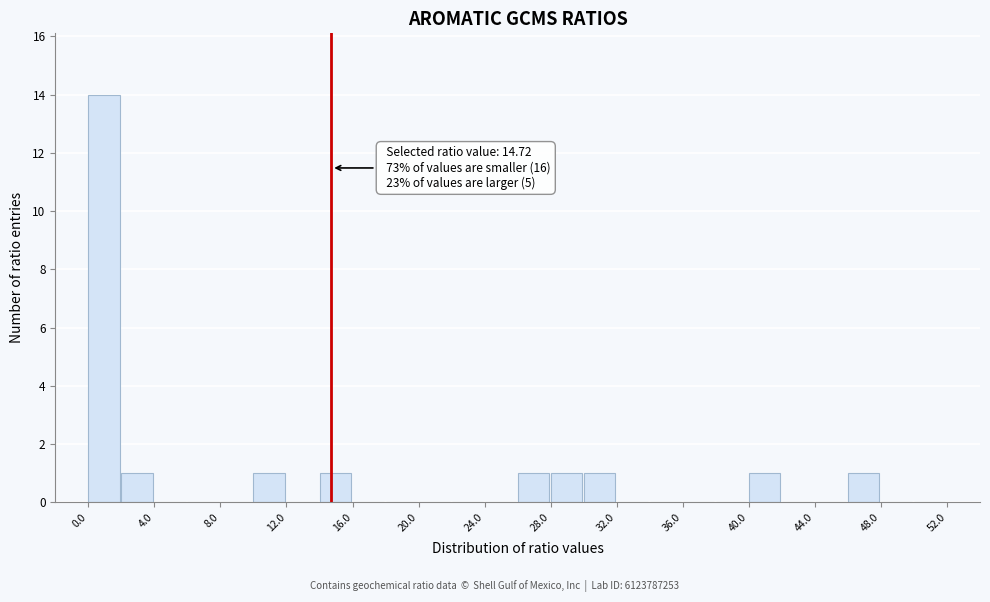

Over which range of the x-axis is the bar tallest?

0 to 2